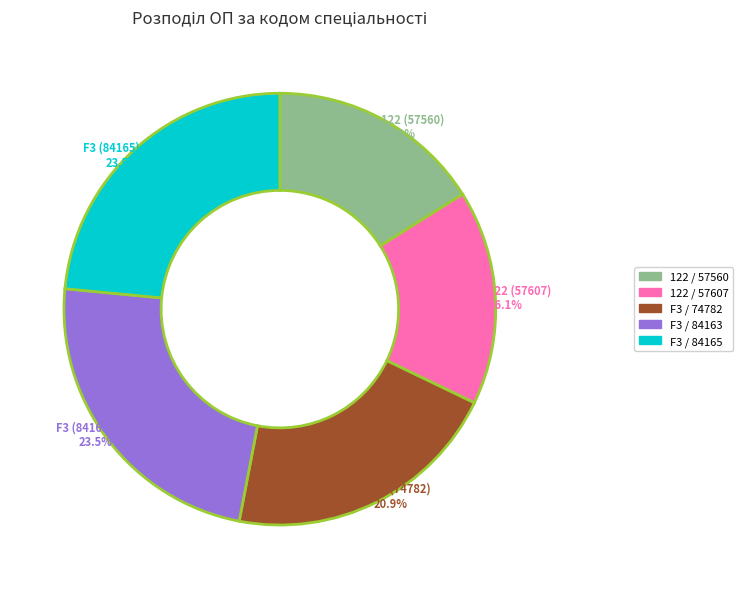

Is there any slice that represents more than half of the pie?

No